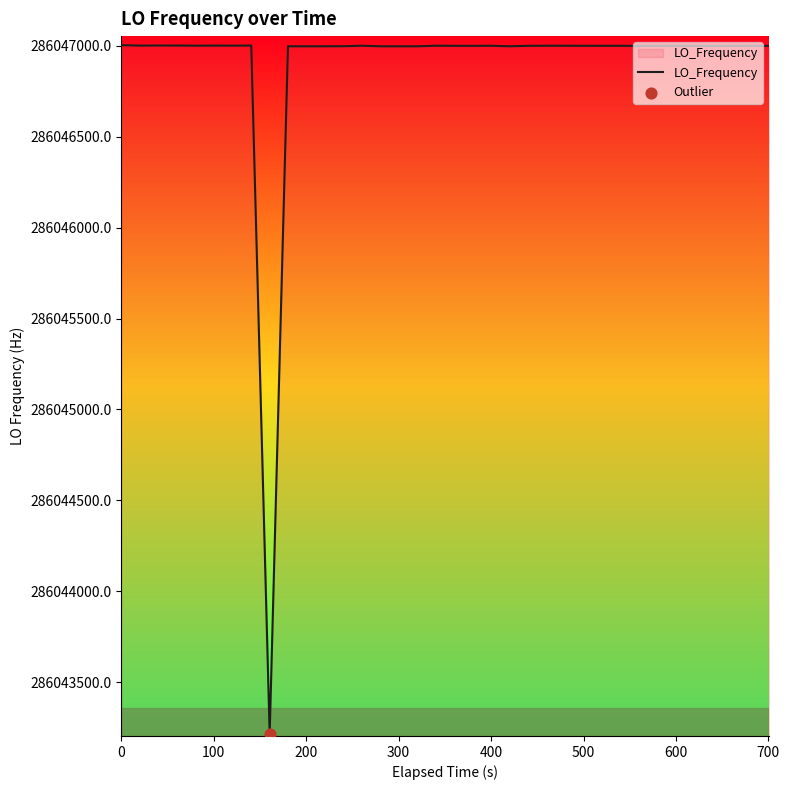

What is the difference between the maximum and minimum values?

3790.6